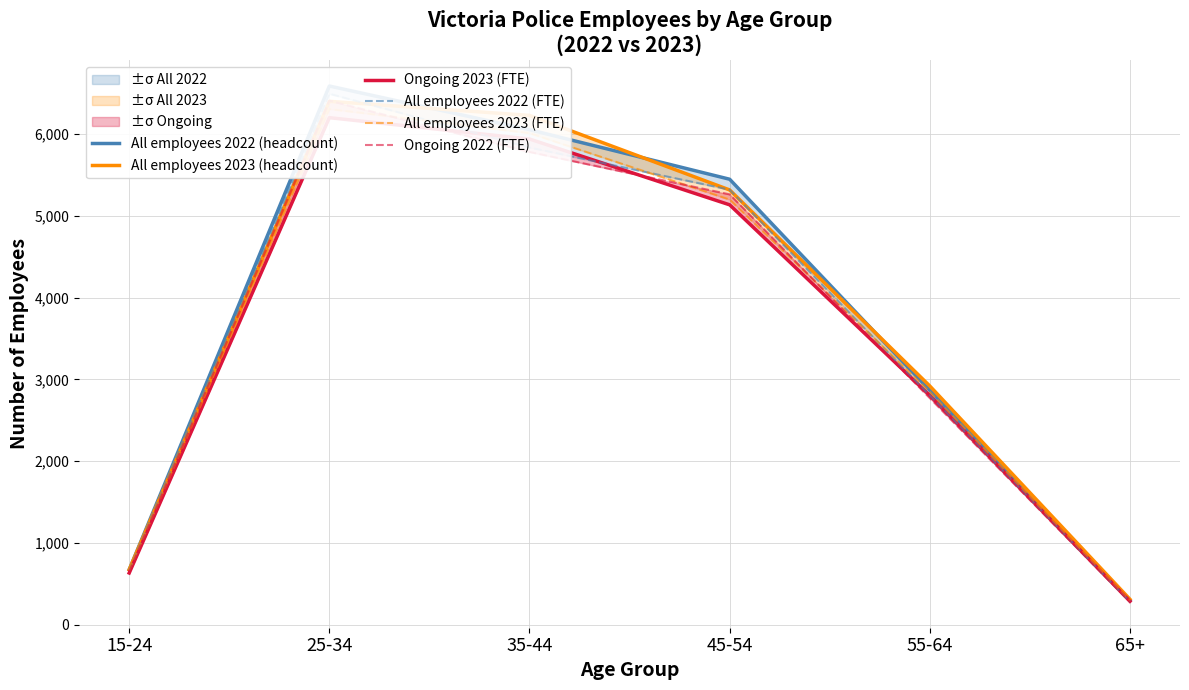

What is the smallest value displayed?

278